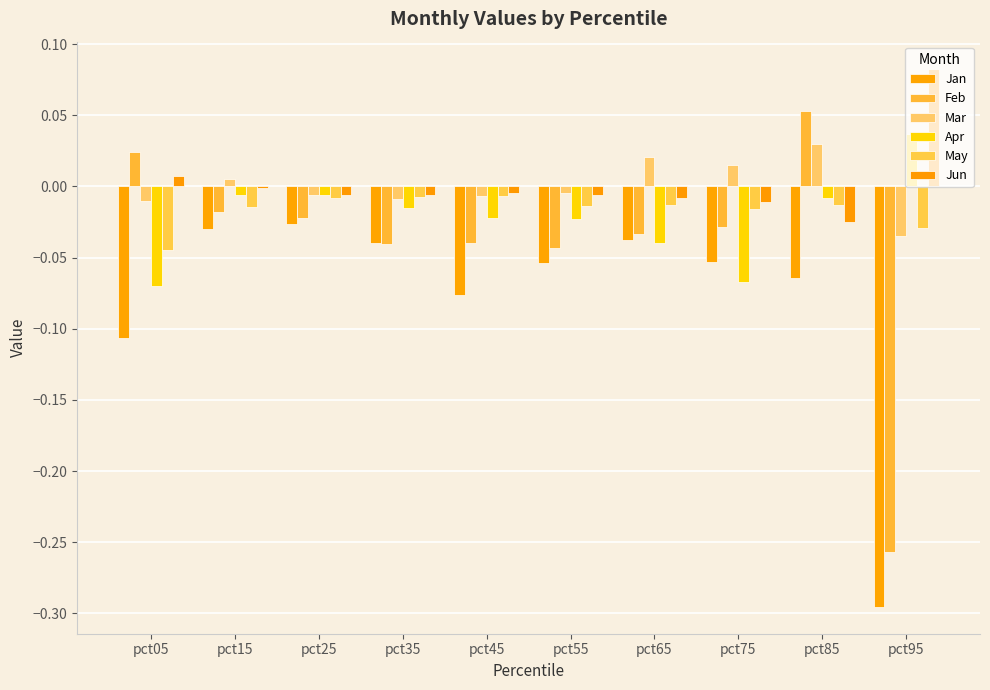

How many bars are there in each group?

6